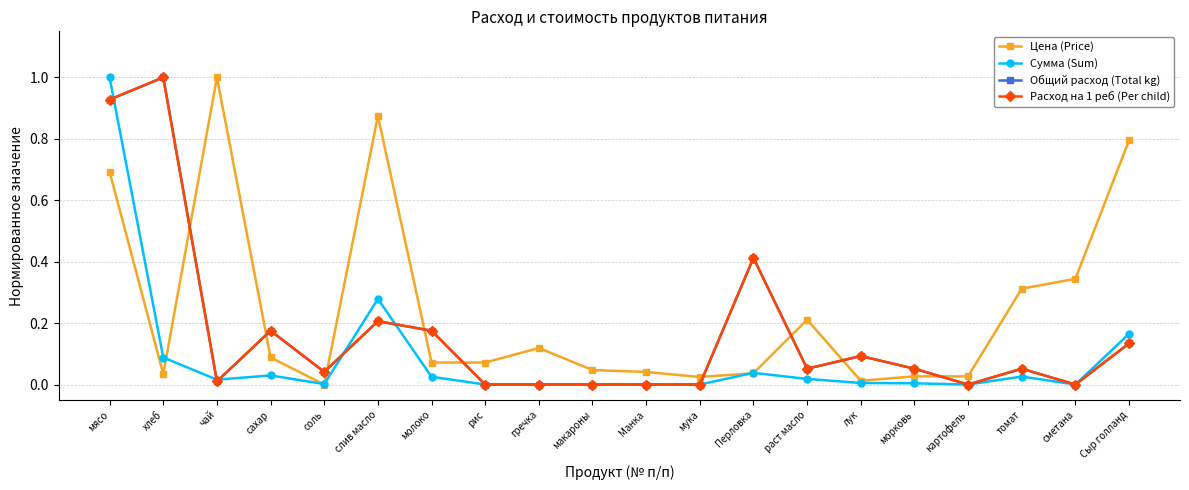

How many interior local valleys does the Сумма (Sum) series have?

4